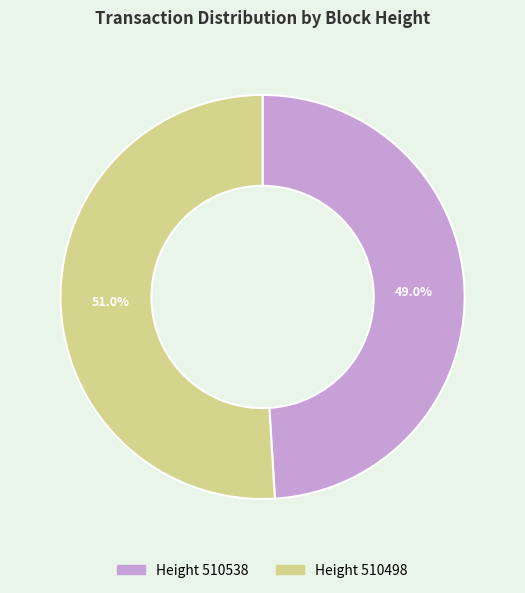

Does any single category account for the majority?

Yes